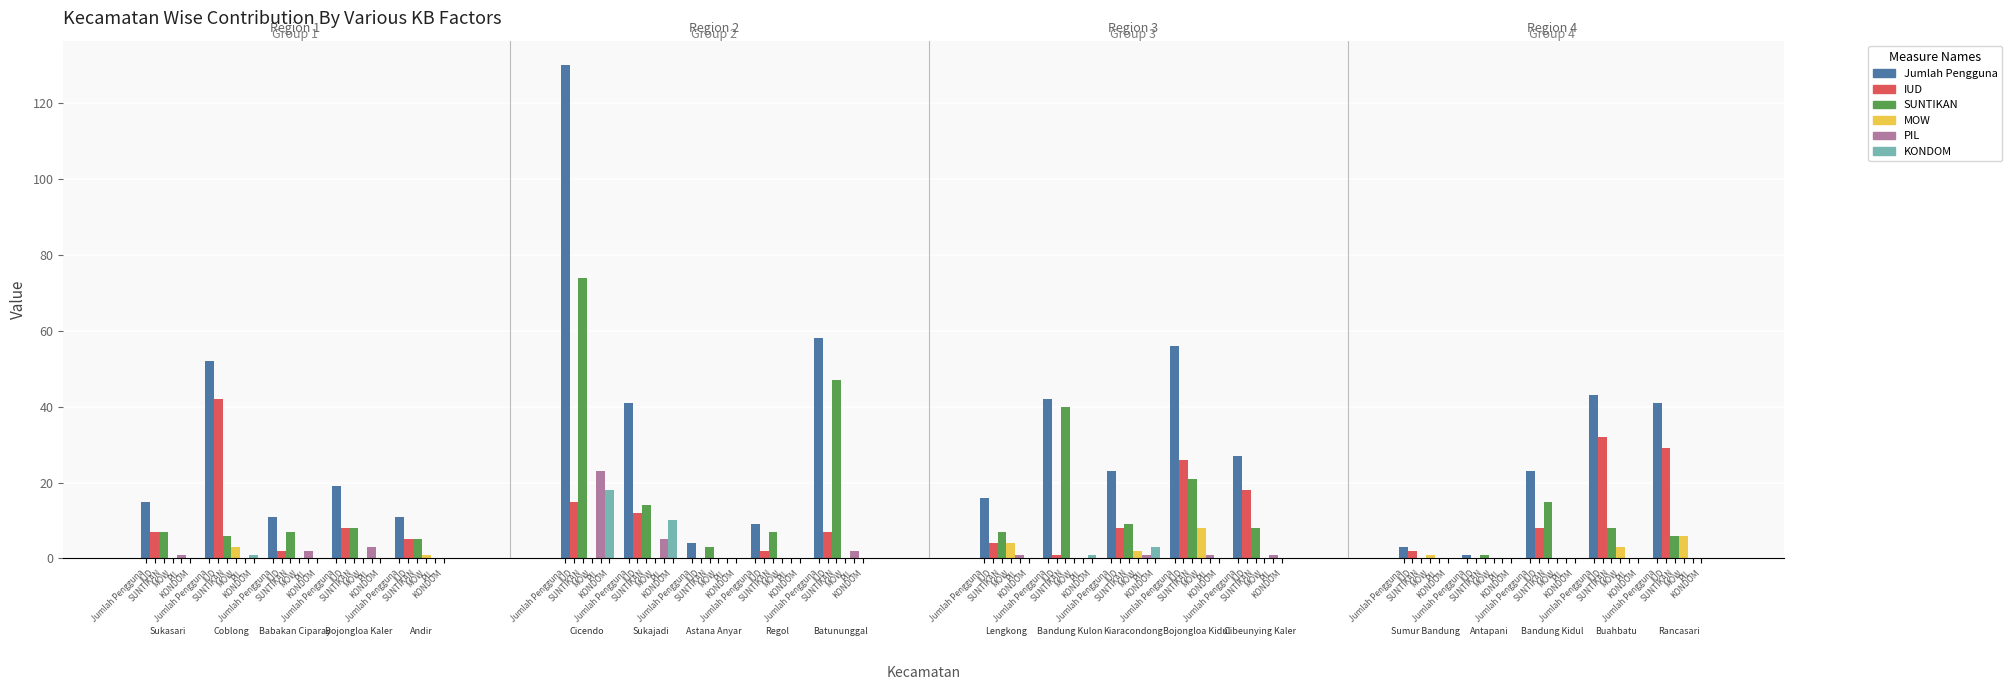

What is the sum of all PIL values?

40